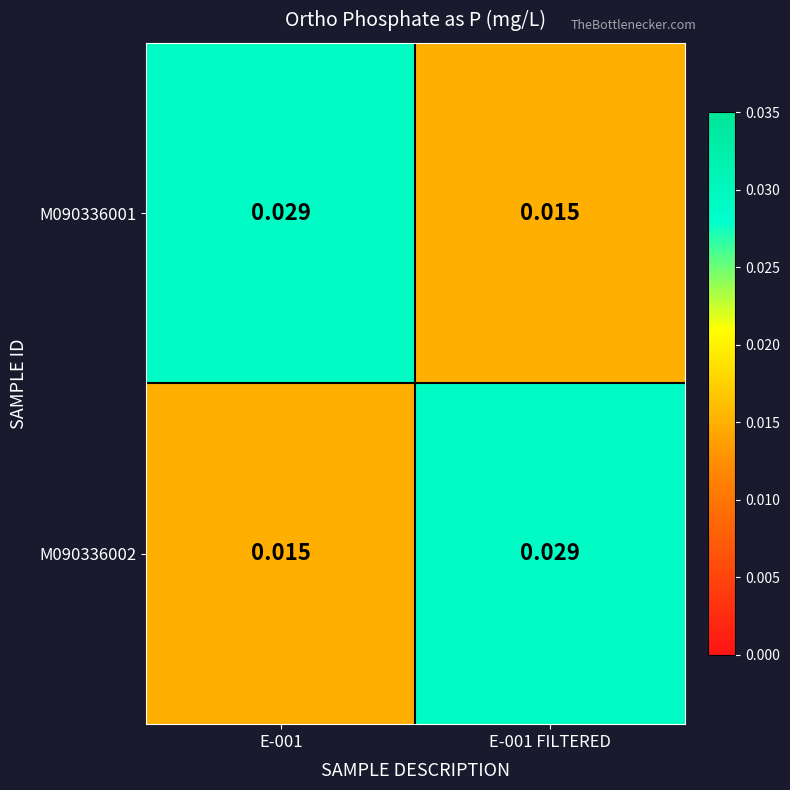

Which series has the largest total across all categories?

M090336001